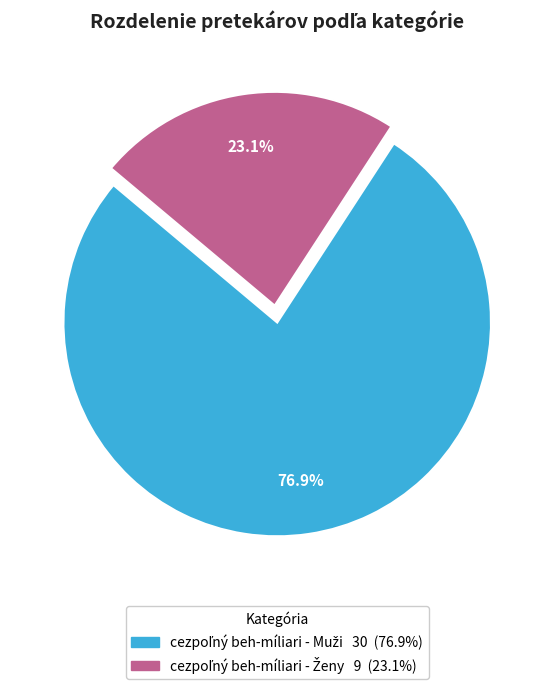

Is there a majority slice in this chart?

Yes